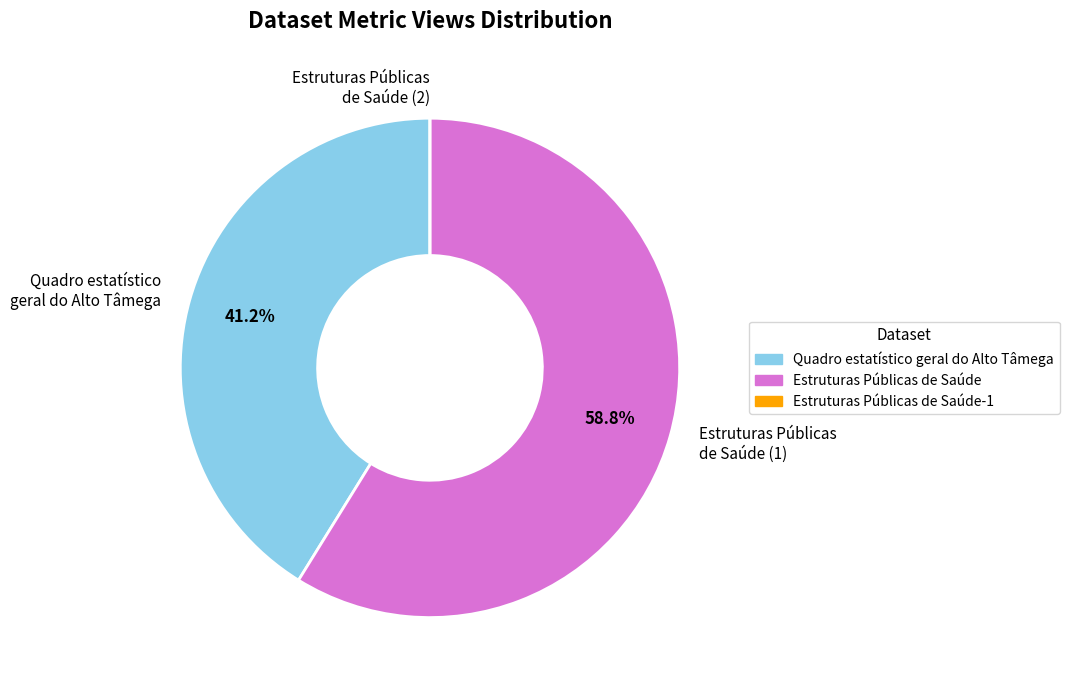

Is there a majority slice in this chart?

Yes